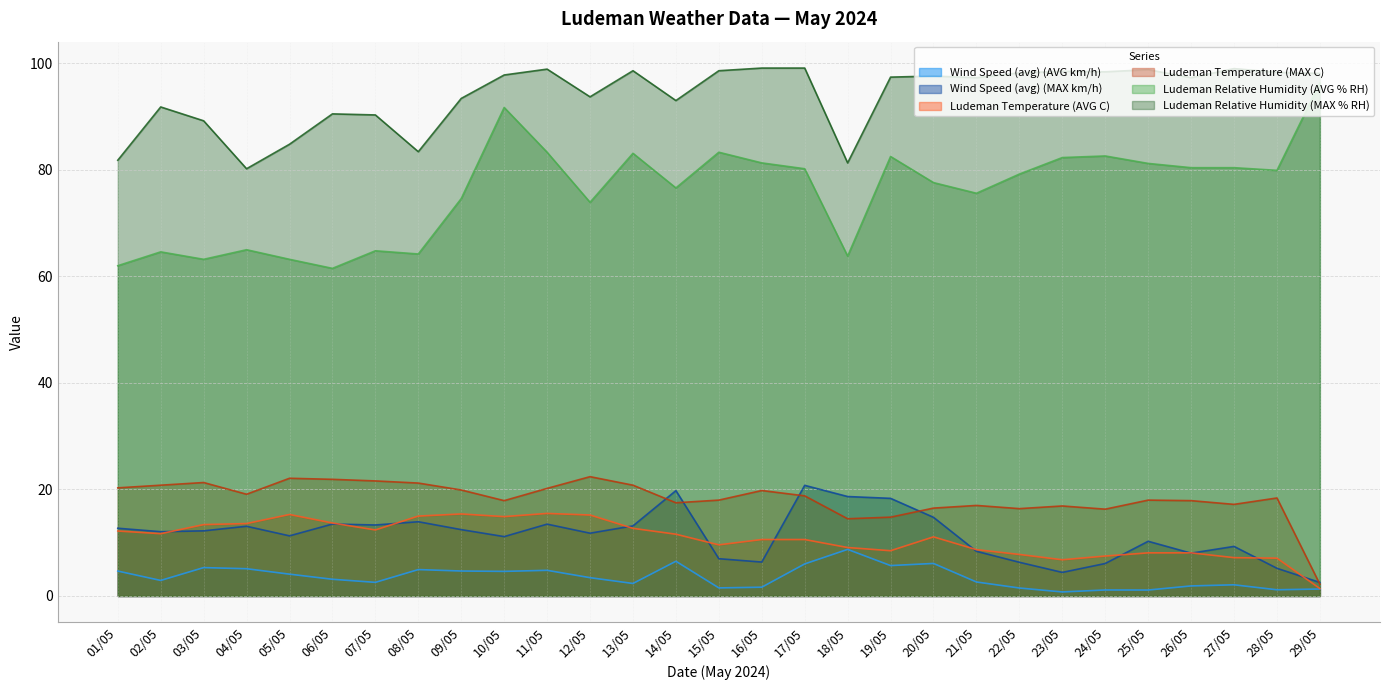

Which series has the largest total across all categories?

Ludeman Relative Humidity (MAX % RH)